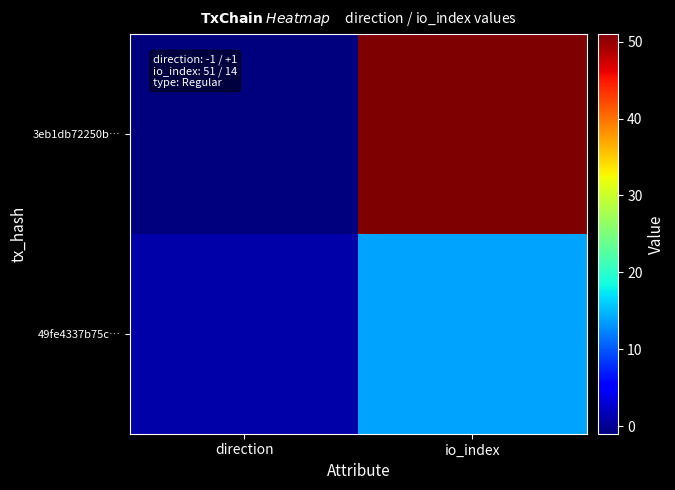

Count the number of data series in this chart.

2